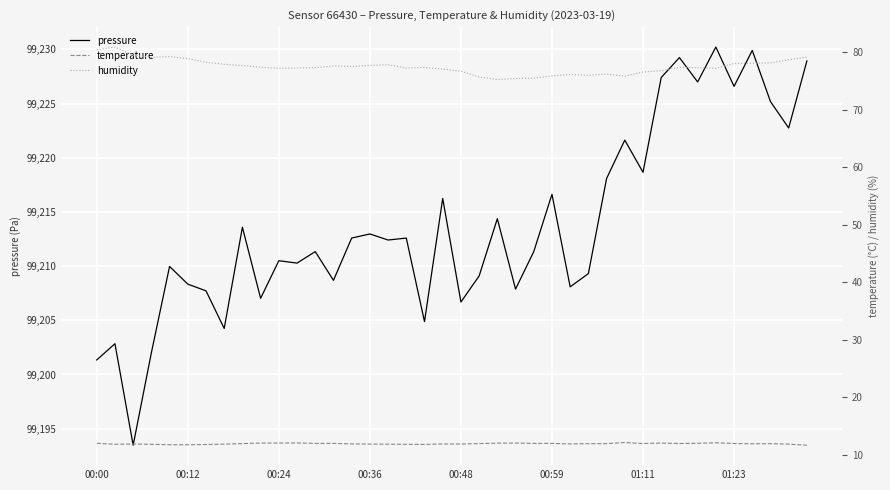

What is the sum of all pressure values?

3968552.1